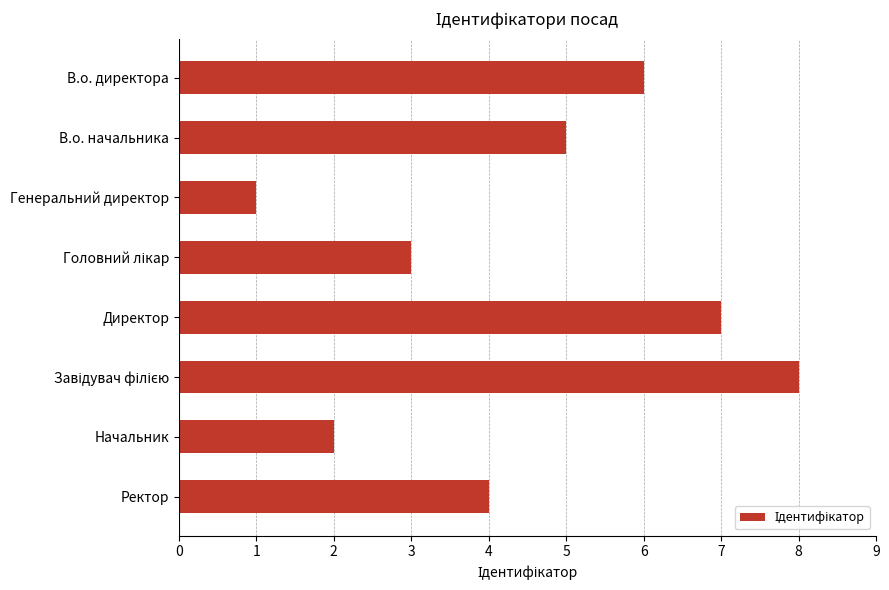

How many bars are there in total?

8